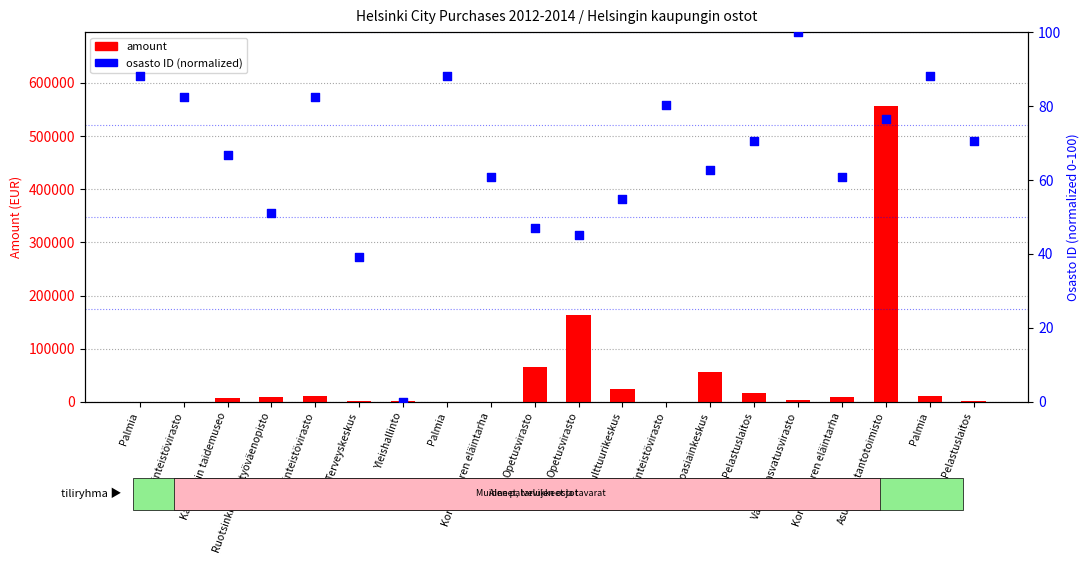

At how many categories does at least one series exceed 542298?

1